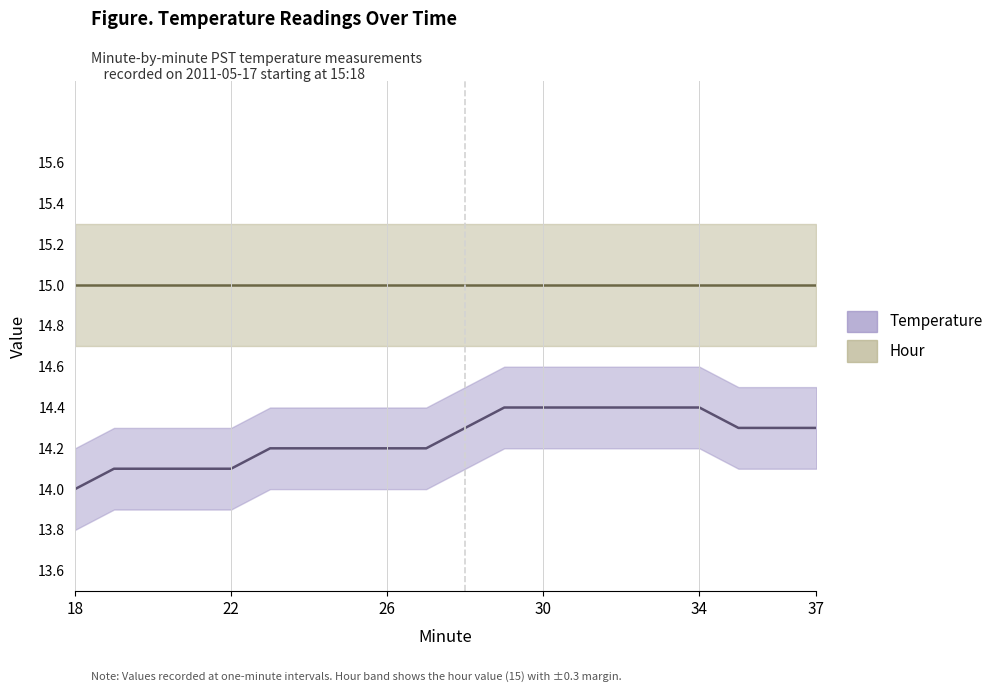

The Temperature (center) series shows 19.5 at 37. True or false?

False